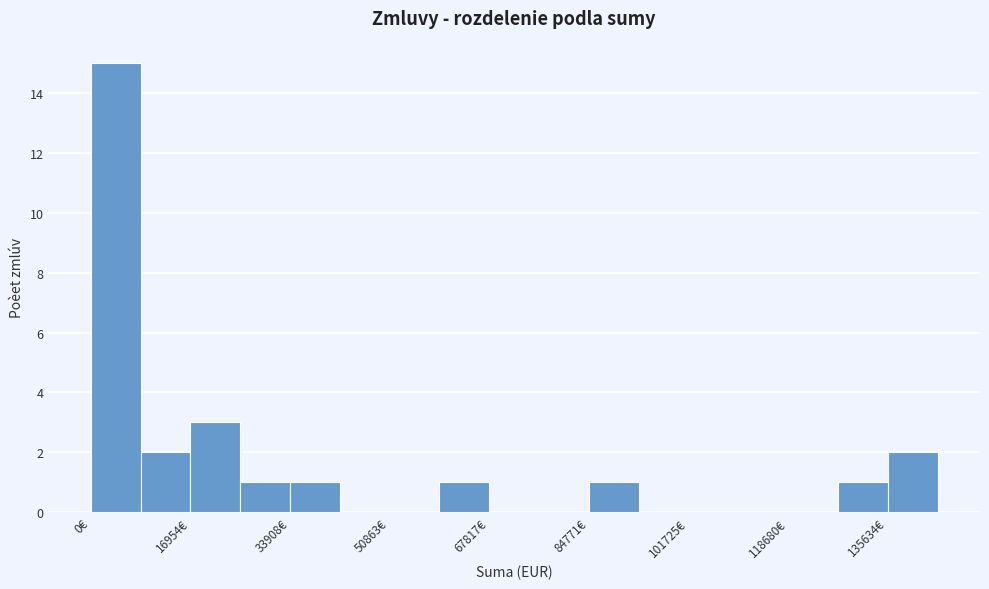

How tall is the bar that spans 26000 to 34000 on the x-axis? Neither the bar edges nor the heights are printed on the chart, so give them approximately, as read against the axes.

1